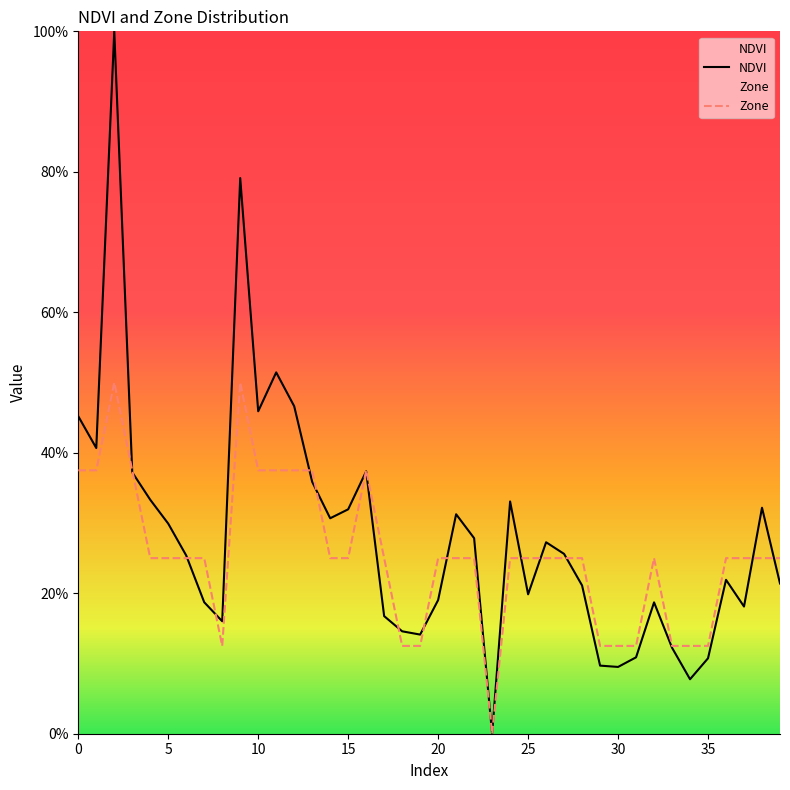

Where is NDVI nearest to the value 0?

23